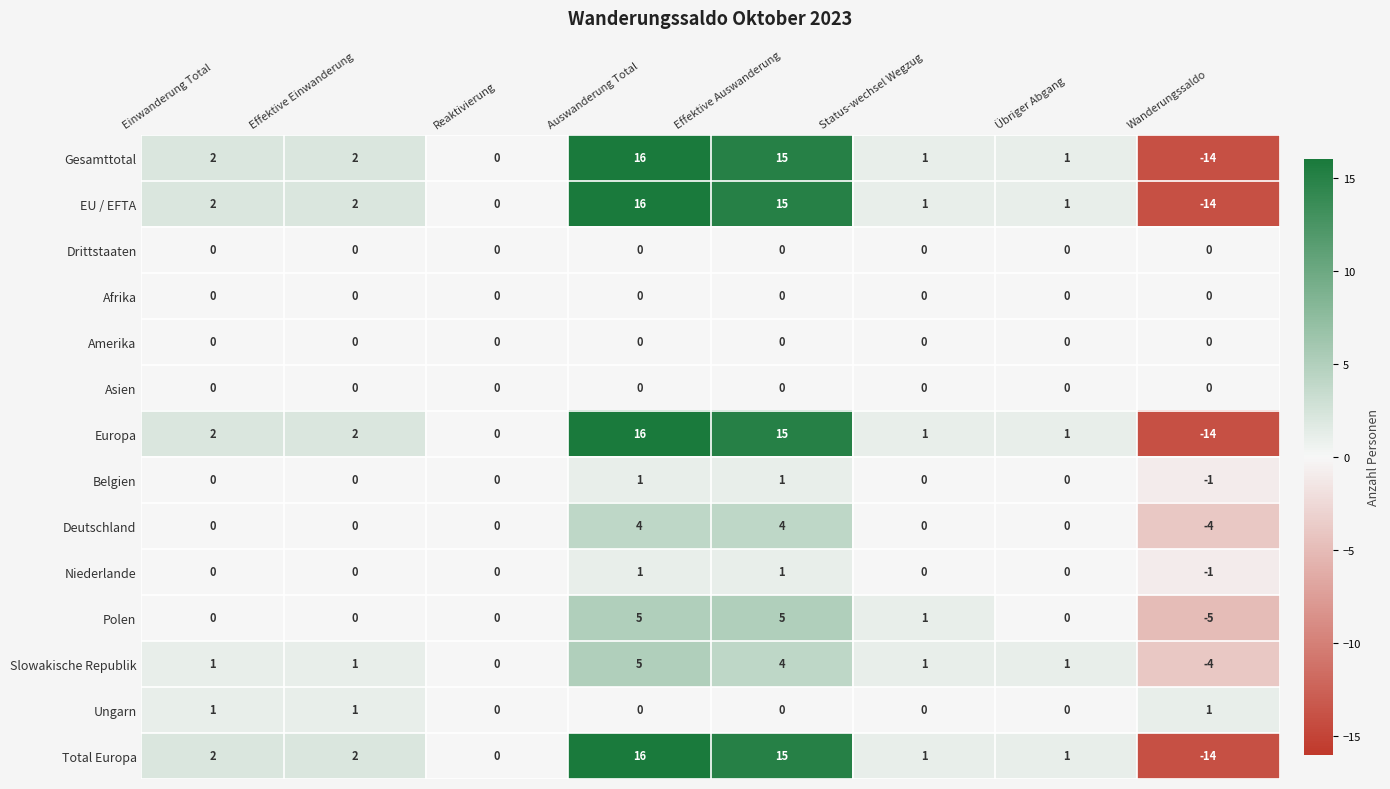

What is the sum of all Slowakische Republik values?

9